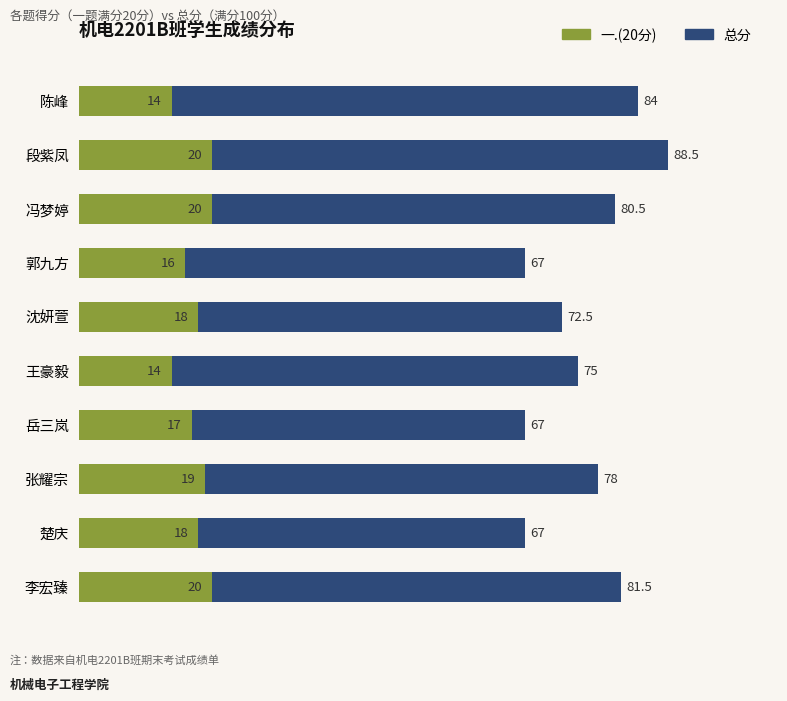

Reading left to right, list all the values displayed in this chart.

一.(20分): 14.0	20.0	20.0	16.0	18.0	14.0	17.0	19.0	18.0	20.0
总分: 84.0	88.5	80.5	67.0	72.5	75.0	67.0	78.0	67.0	81.5